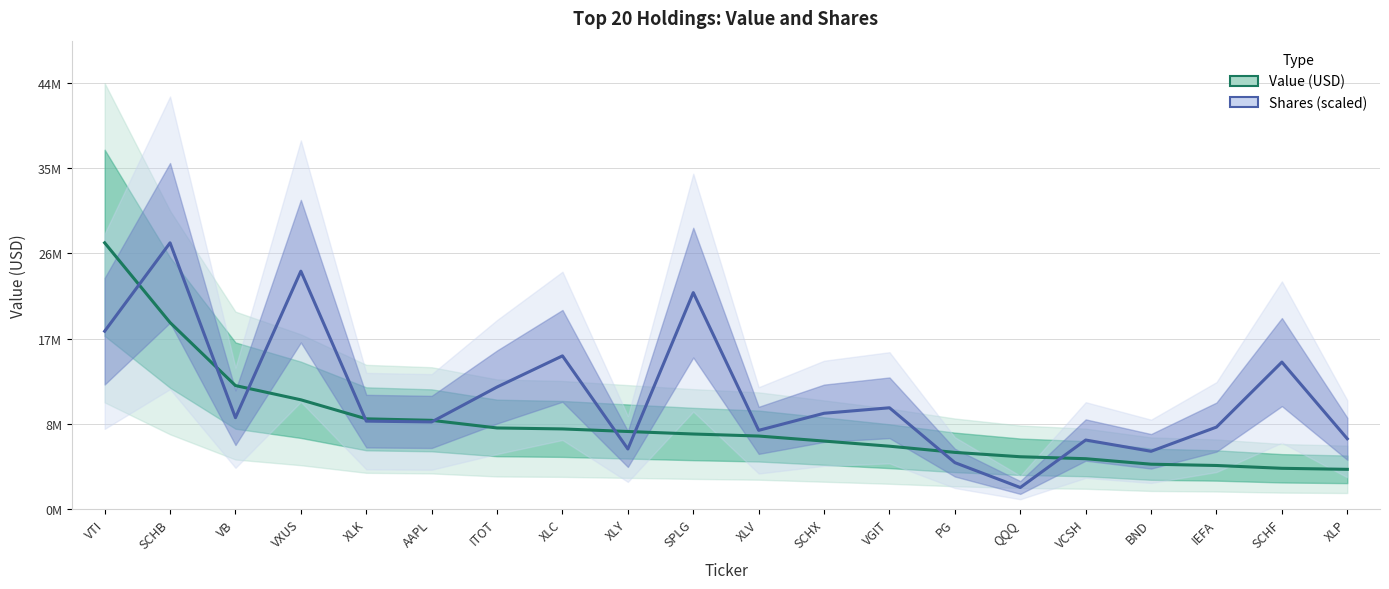

List the series in order of their overall mean, lowest first.

Value (USD), Shares (scaled)